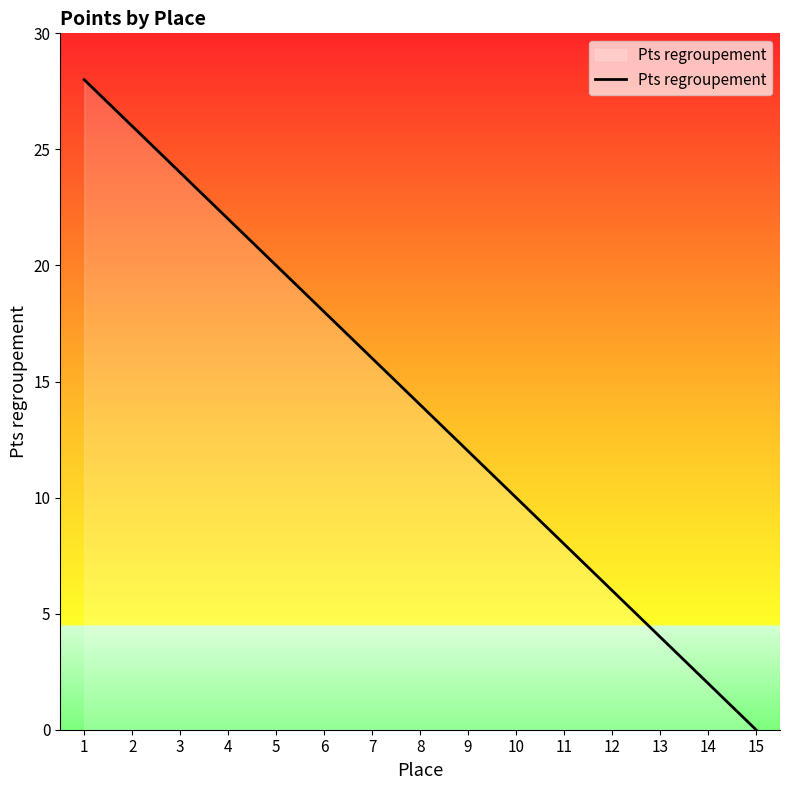

How many lines are shown in the chart?

1